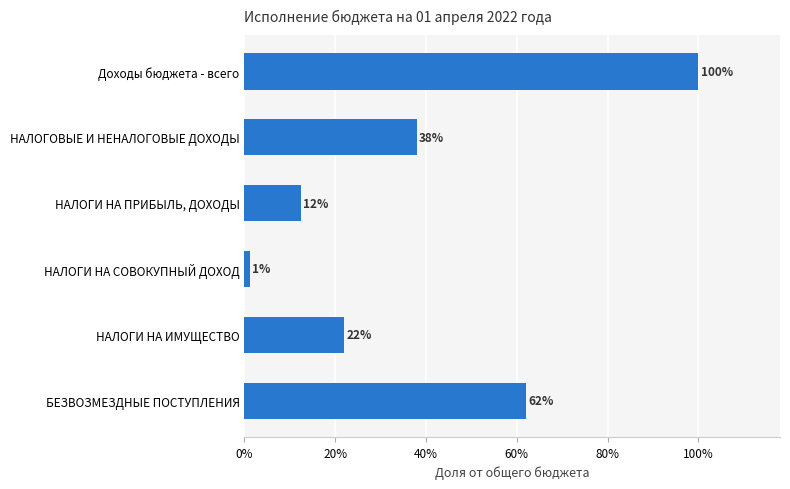

Between БЕЗВОЗМЕЗДНЫЕ ПОСТУПЛЕНИЯ and НАЛОГИ НА ИМУЩЕСТВО, which is larger?

БЕЗВОЗМЕЗДНЫЕ ПОСТУПЛЕНИЯ